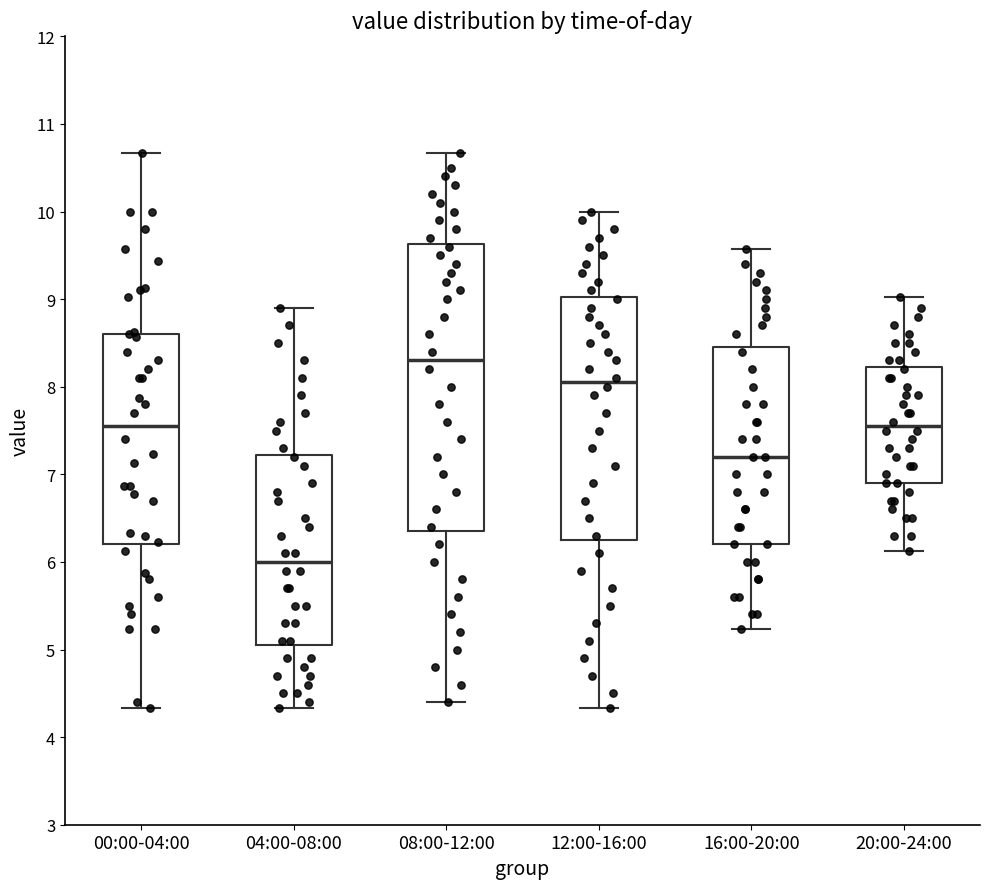

Which box has the lowest median line?

04:00-08:00